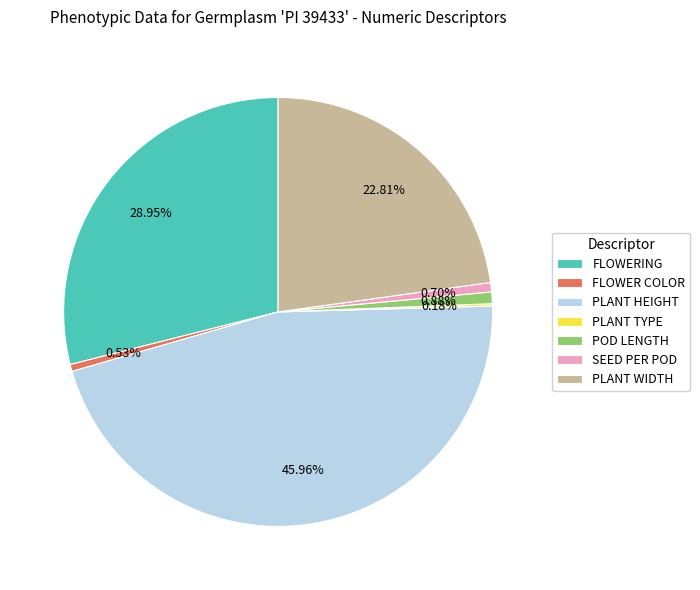

Does FLOWERING account for over 50% of the chart?

No